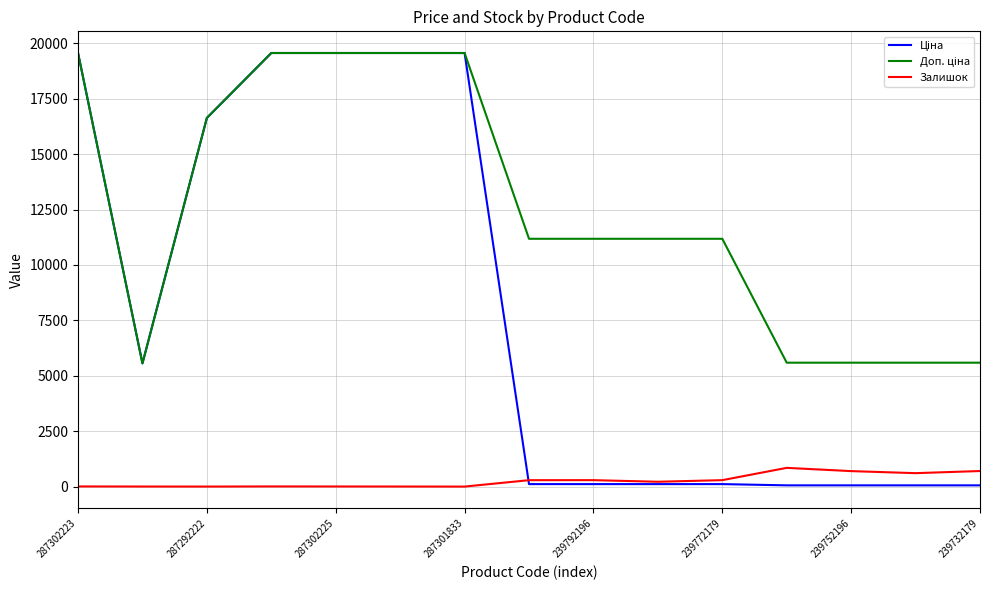

What is the highest value of the Залишок series?

845.0